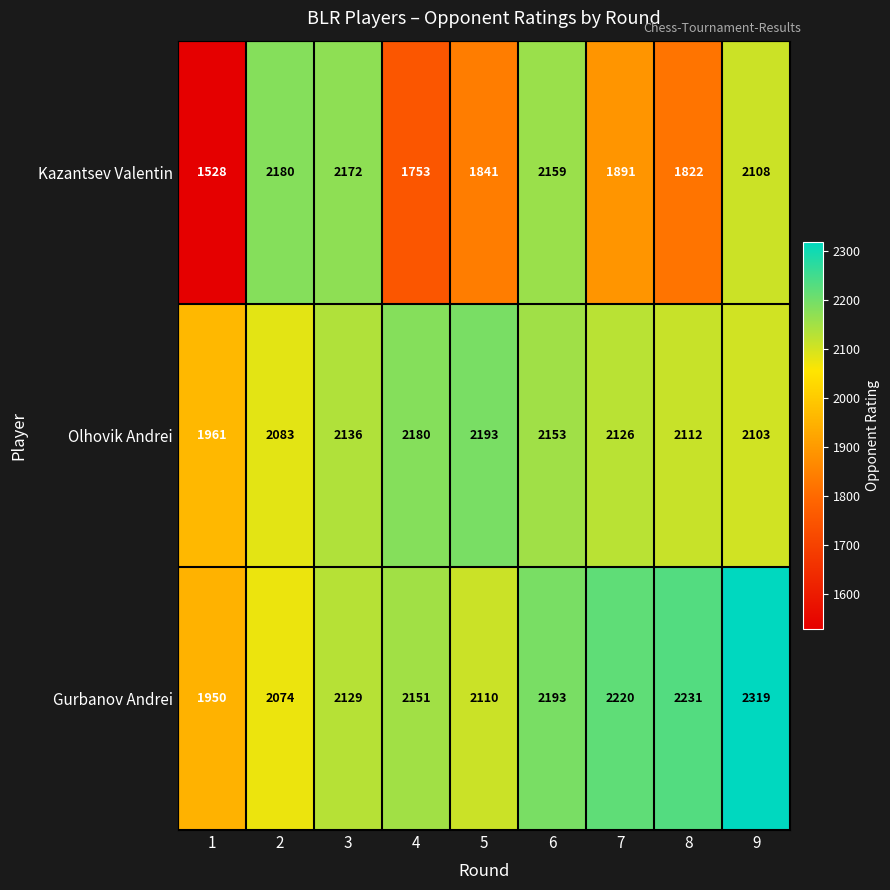

At 1, list the series in order from largest to smallest.

Olhovik Andrei, Gurbanov Andrei, Kazantsev Valentin